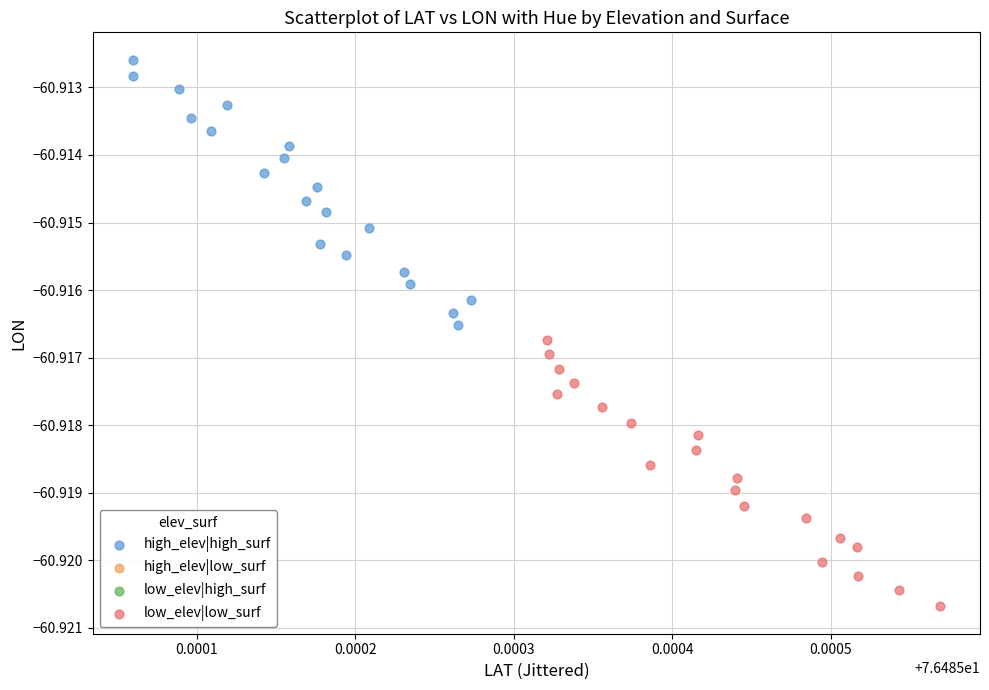

Which series reaches the minimum Y coordinate?

low_elev|low_surf